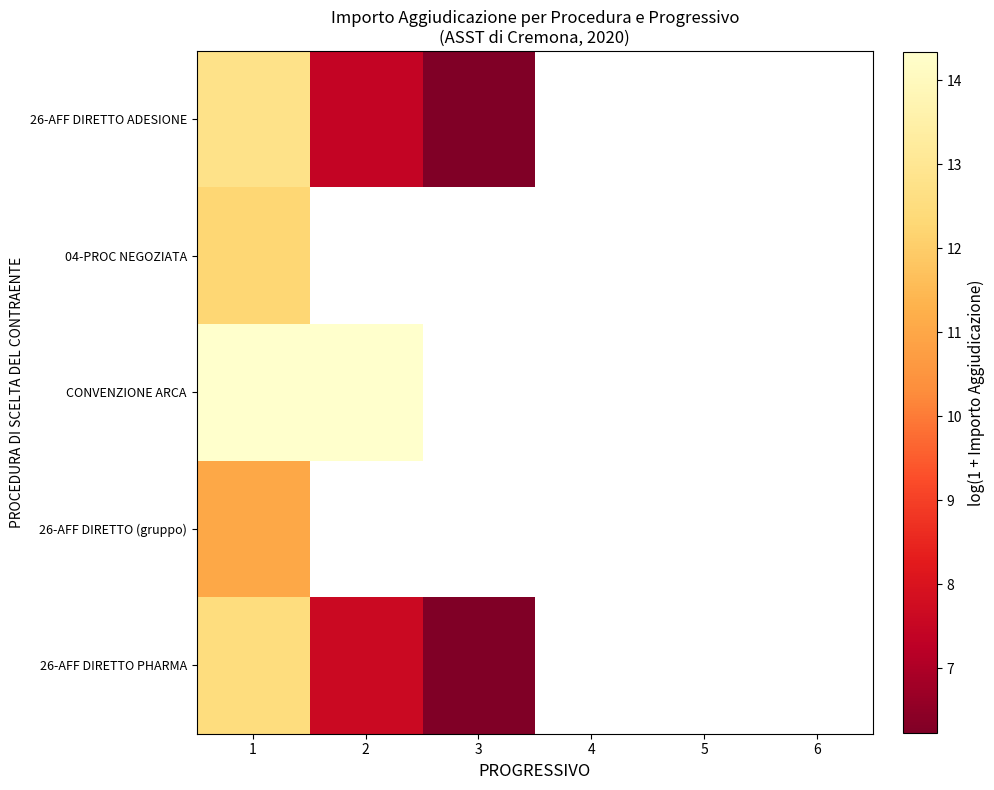

The value of CONVENZIONE ARCA at 2 is 5.0. True or false?

False